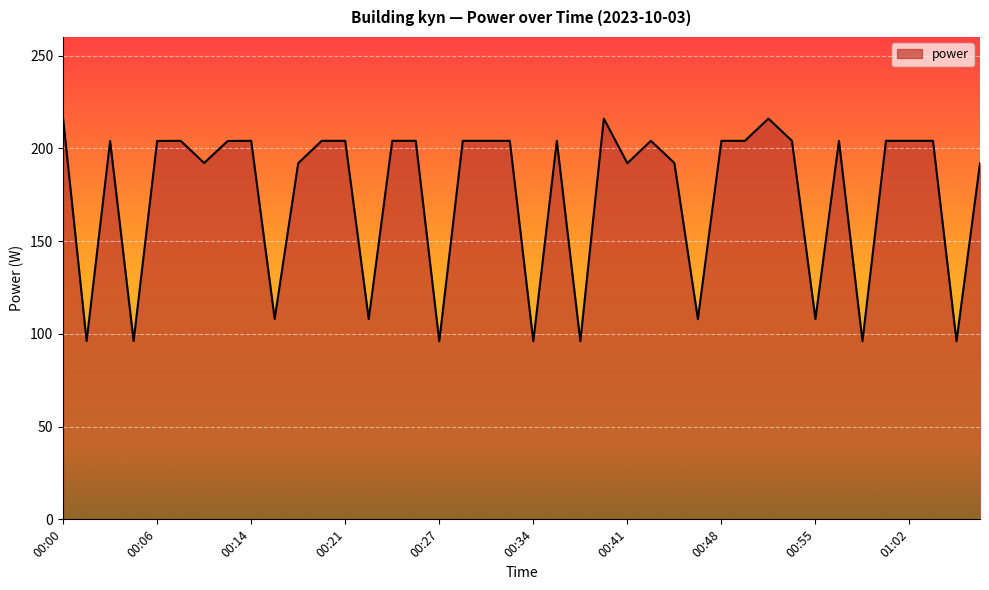

True or false: there are more than 0 points higher than both neighbors.

True